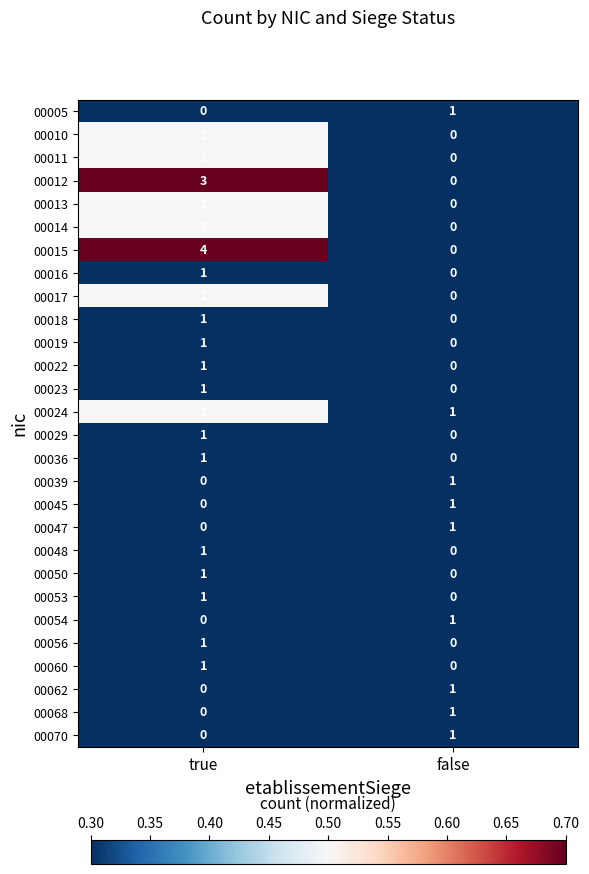

At which category is the sum across all series the highest?

true